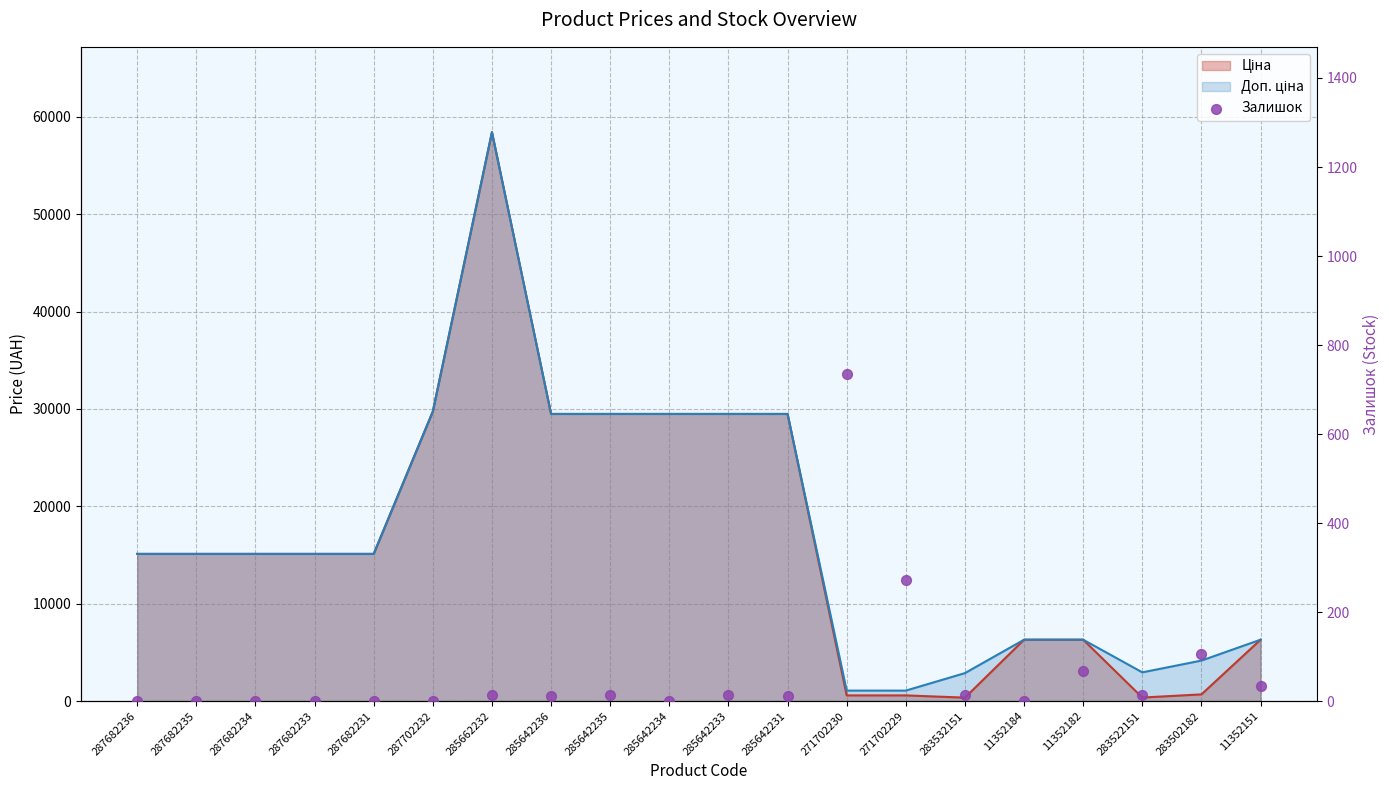

What is the change in value from 271702229 to 11352151?

-239